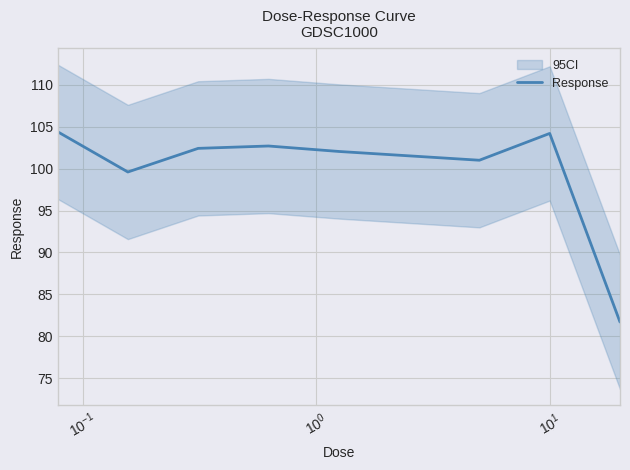

The value at 7 is 151.1. True or false?

False